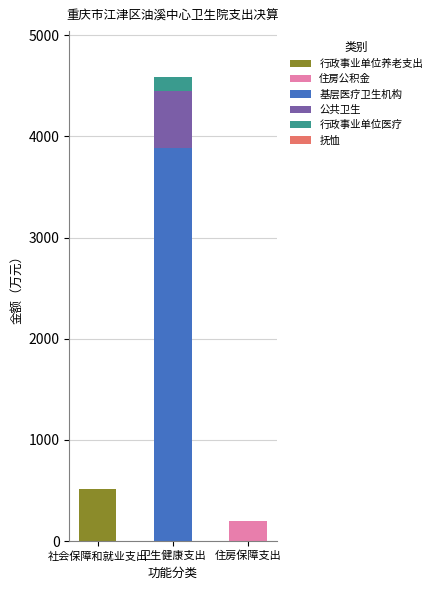

At which label does 行政事业单位养老支出 reach its peak?

社会保障和就业支出